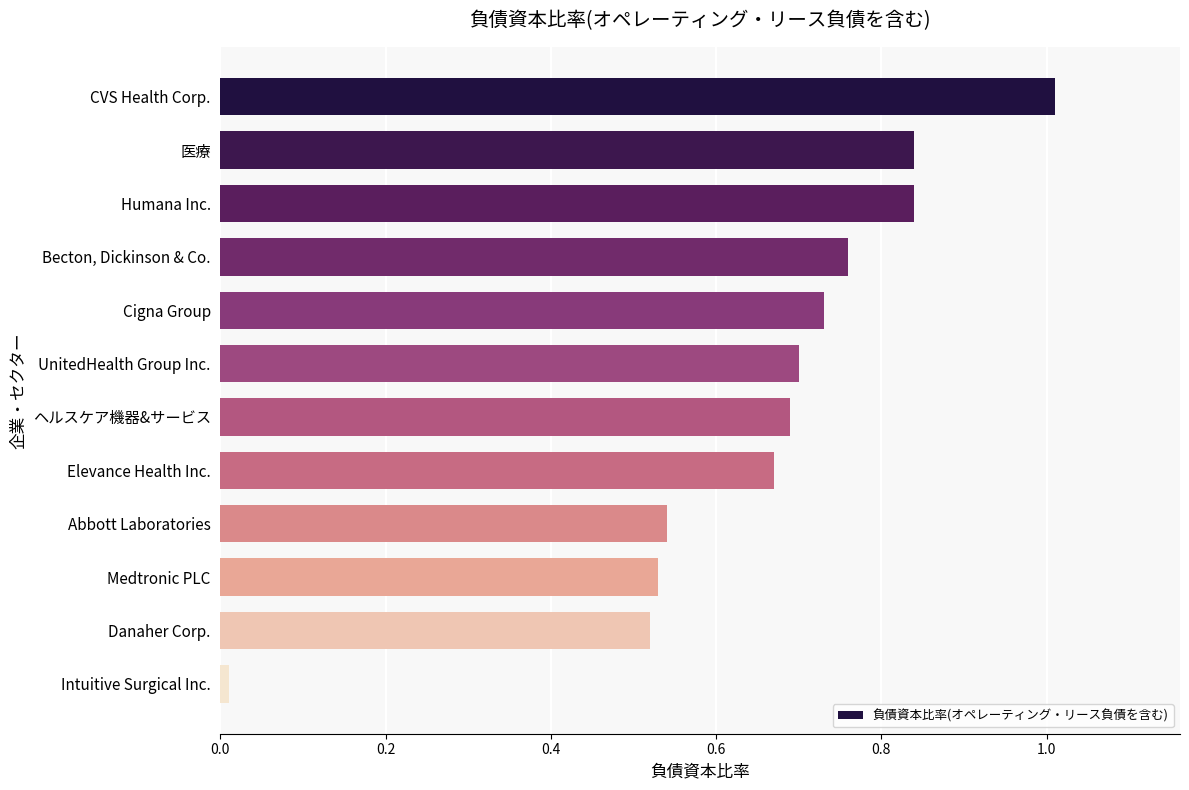

How many bars are there in total?

12